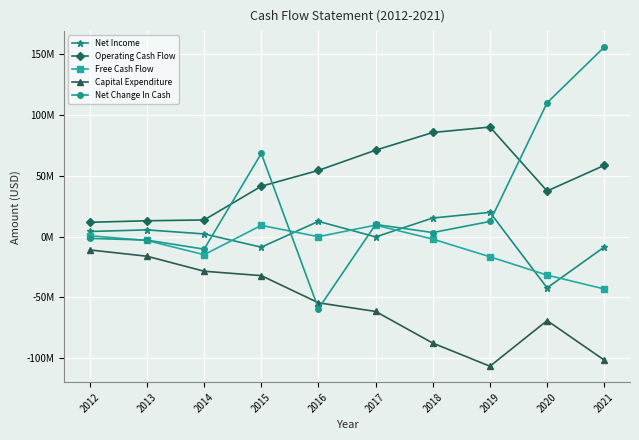

What is the sum of all Free Cash Flow values?

-92782000